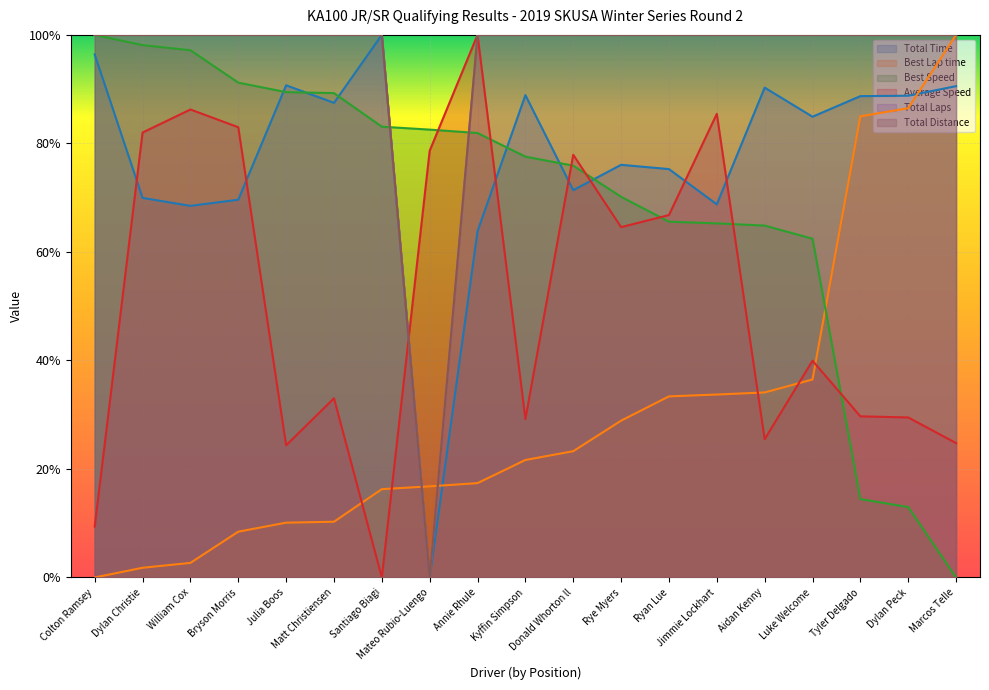

What is the average value of the Total Time series?

0.8